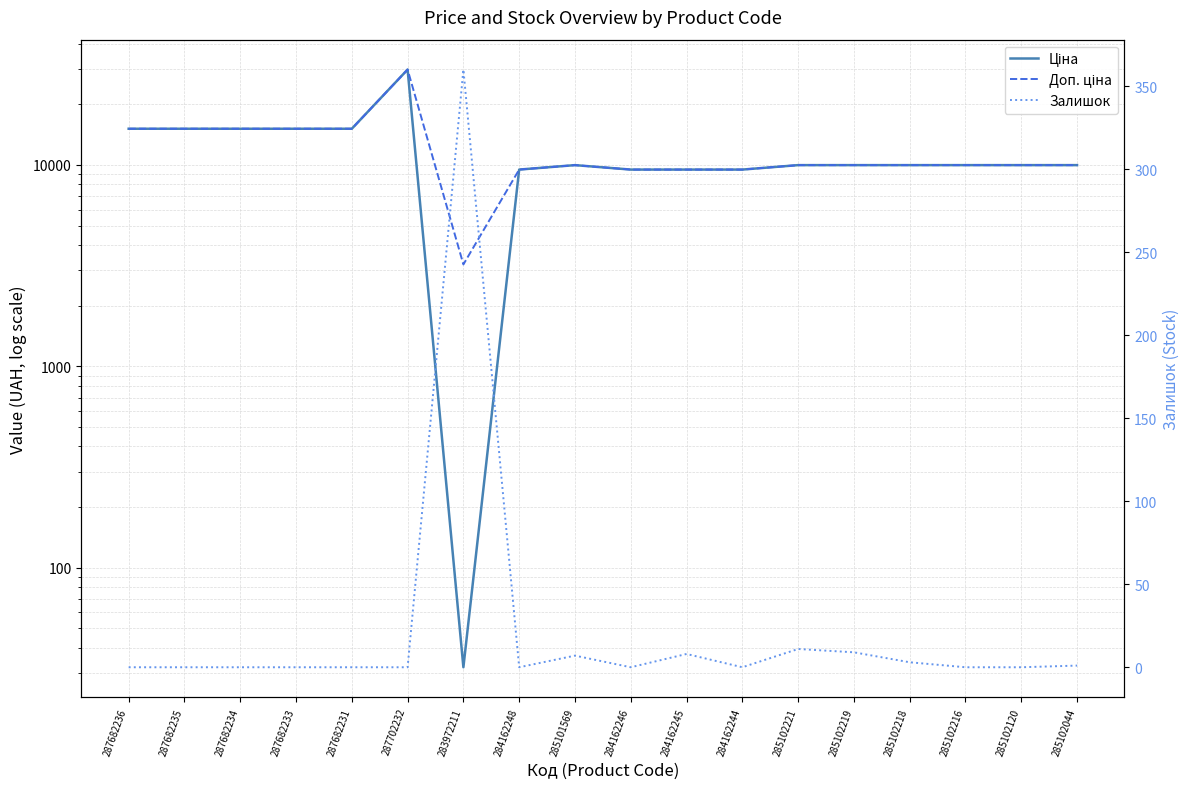

What is the sum of the Залишок values at 285102219 and 284162248?

9.0